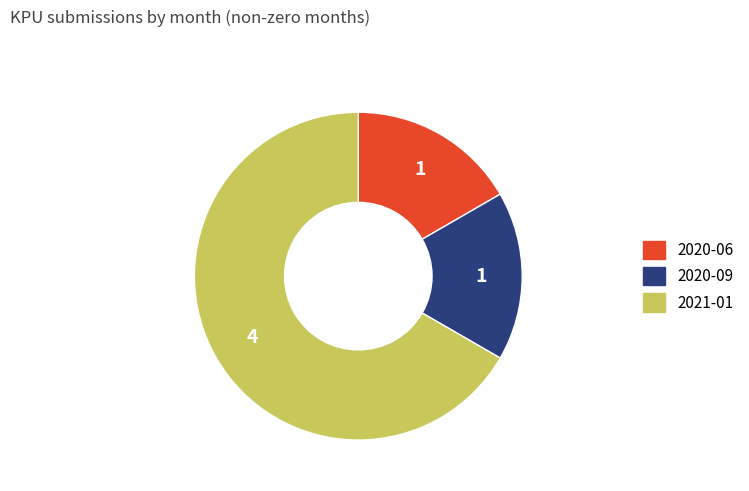

Do 2020-09 and 2020-06 together represent more than half of the pie?

No